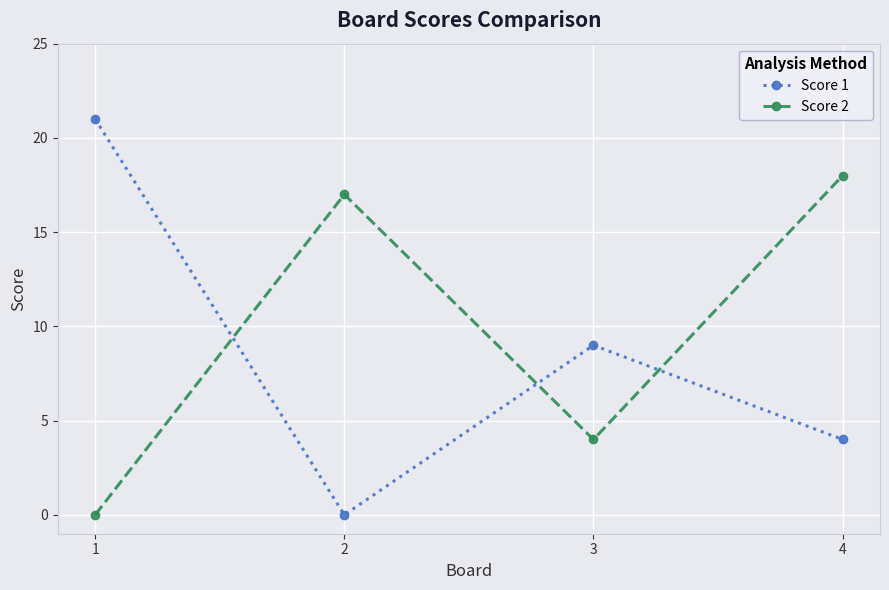

Is it true that Score 1 equals 15 at 3?

False